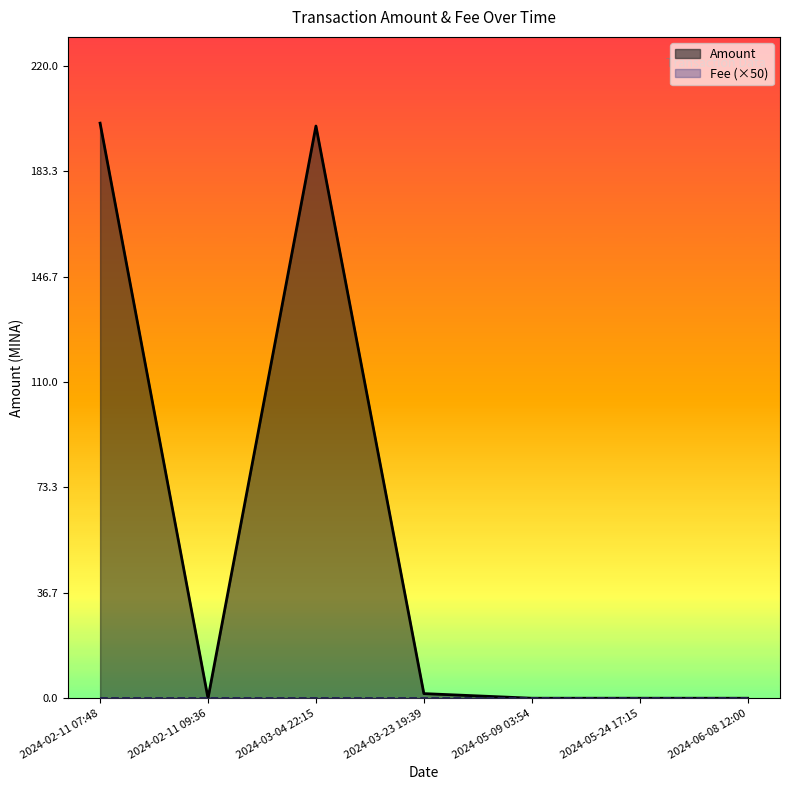

Which series has the largest range (max minus min)?

Amount